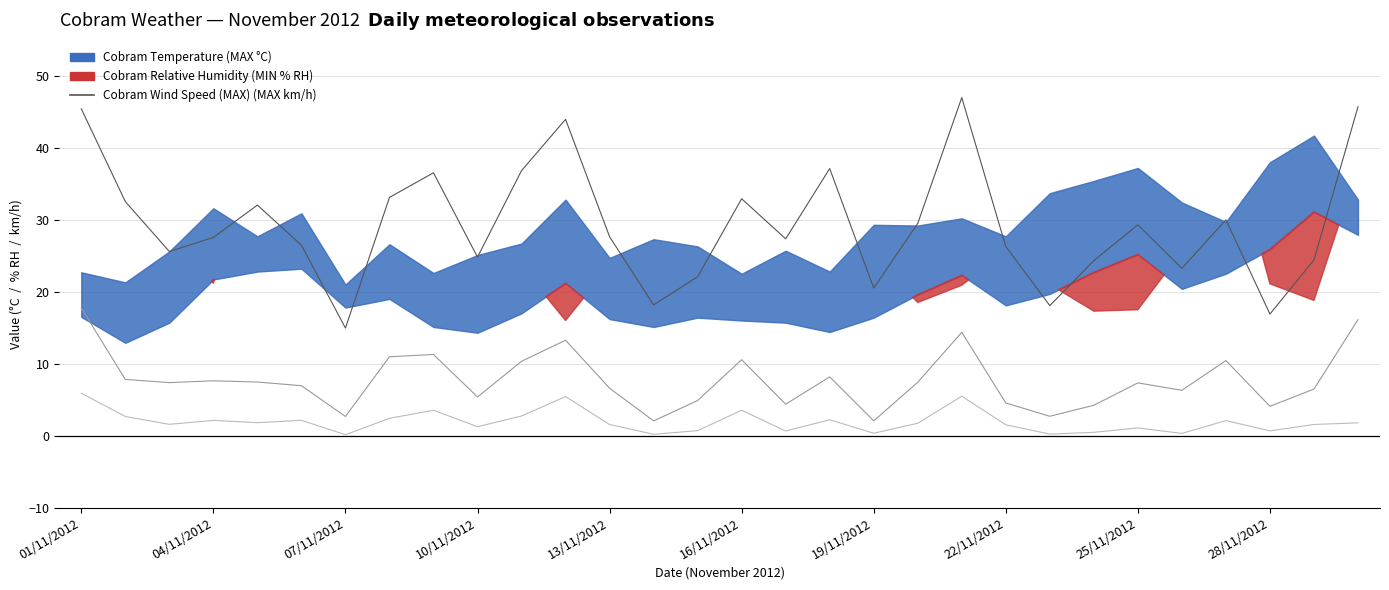

What is the difference between the maximum and minimum values in the Cobram Wind Speed (MAX) (MAX km/h) series?

32.0